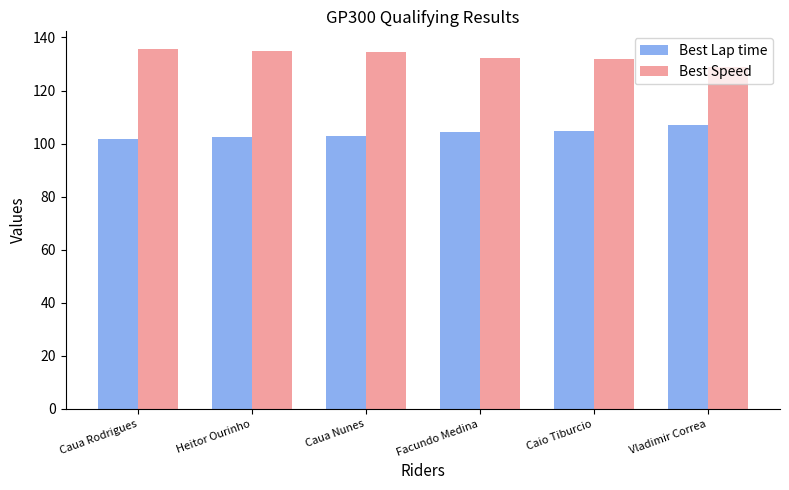

What position from the left is Facundo Medina?

4